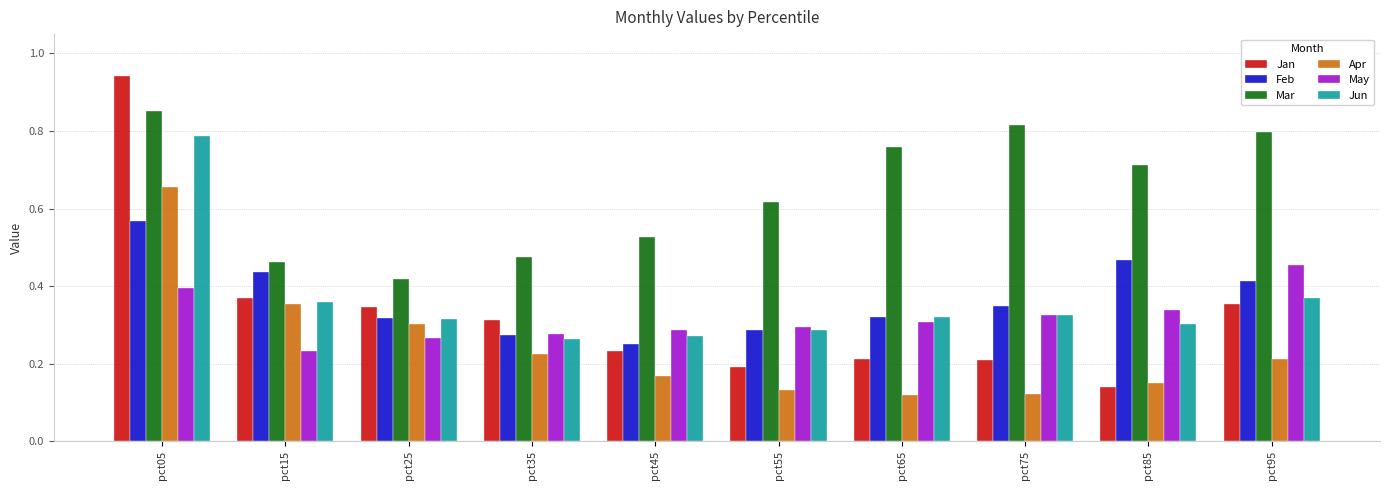

Where is Jan nearest to the value 0?

pct85